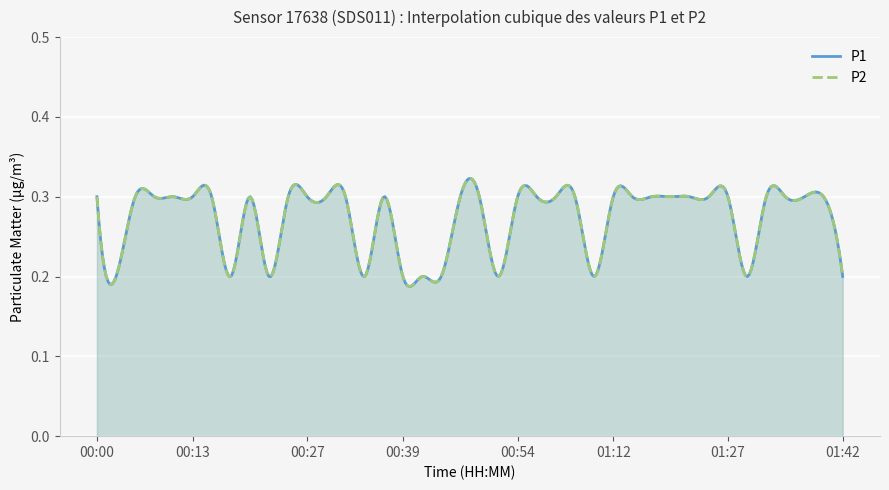

List the labels in order of P2 value, smallest first.

00:03, 00:17, 00:22, 00:35, 00:39, 00:42, 00:44, 00:52, 01:04, 01:30, 01:42, 00:00, 00:05, 00:08, 00:10, 00:13, 00:15, 00:20, 00:25, 00:27, 00:30, 00:32, 00:37, 00:47, 00:49, 00:54, 00:57, 00:59, 01:01, 01:12, 01:14, 01:17, 01:19, 01:22, 01:24, 01:27, 01:32, 01:35, 01:37, 01:40